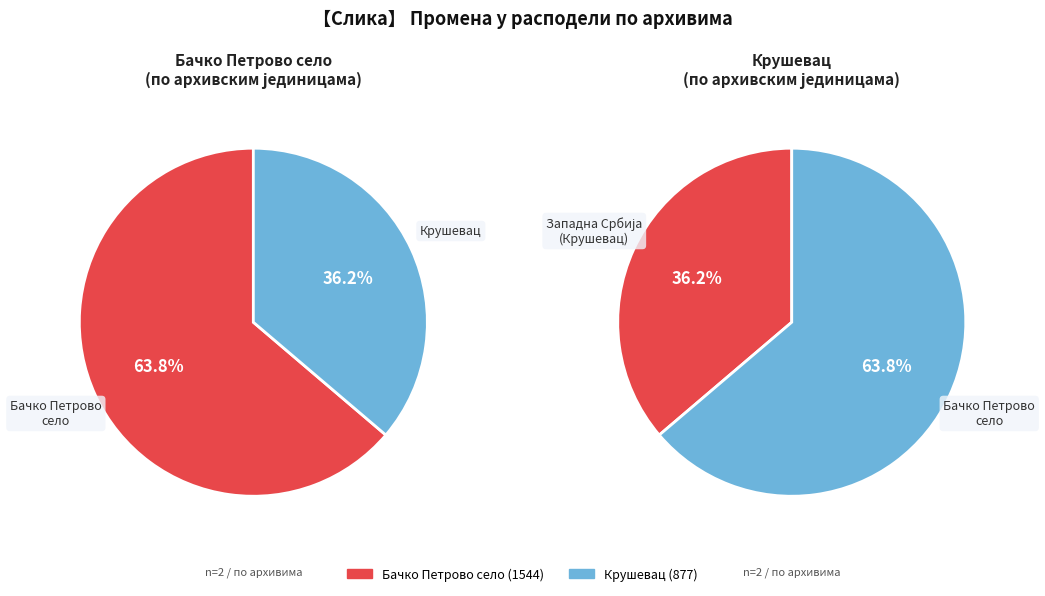

What percentage do 0 and 1 together represent?

100.0%